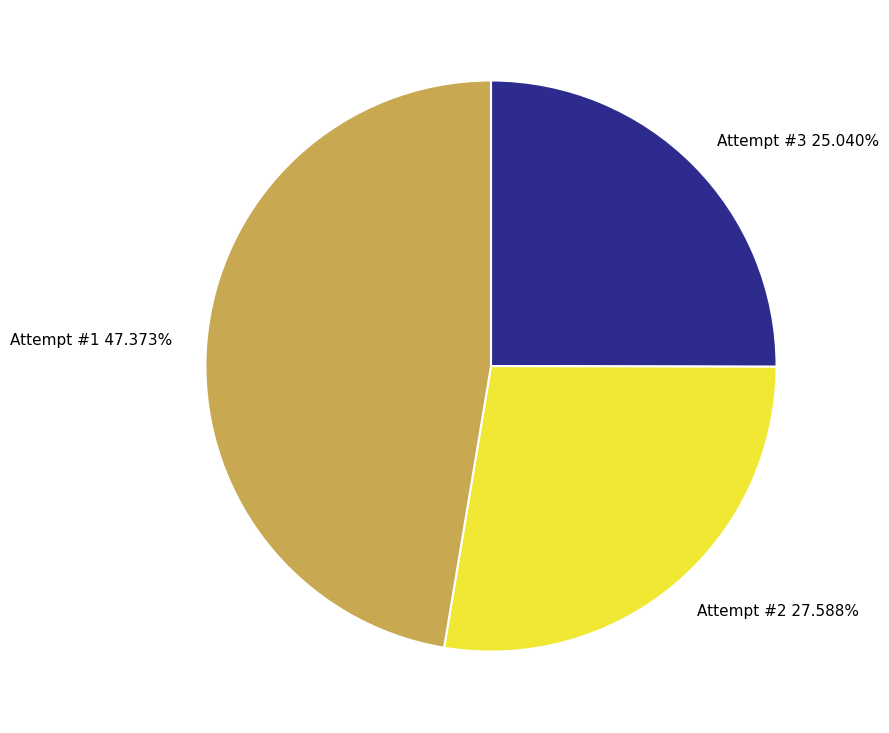

To the nearest percent, what percentage of the pie is Attempt #1?

47%